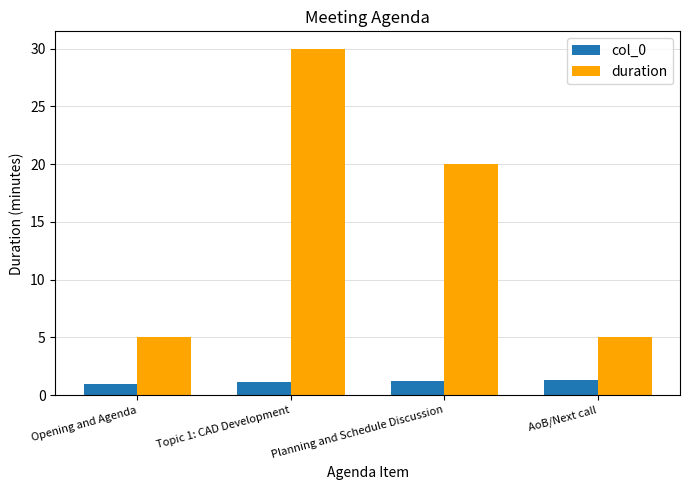

Rank the series by their average value, from lowest to highest.

col_0, duration